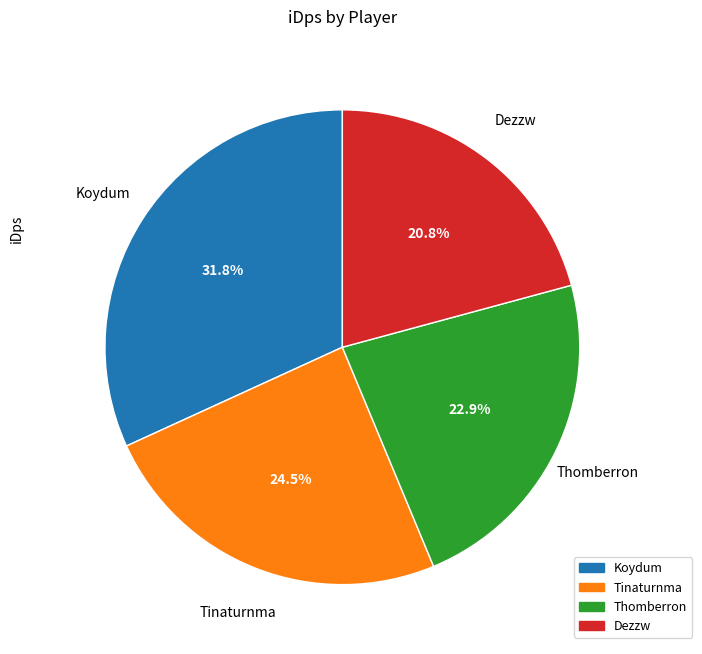

What percentage do Koydum and Dezzw together represent?

52.6%